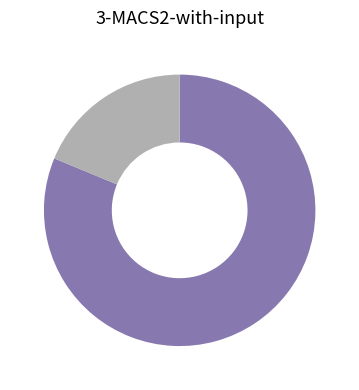

Is there any slice that represents more than half of the pie?

Yes